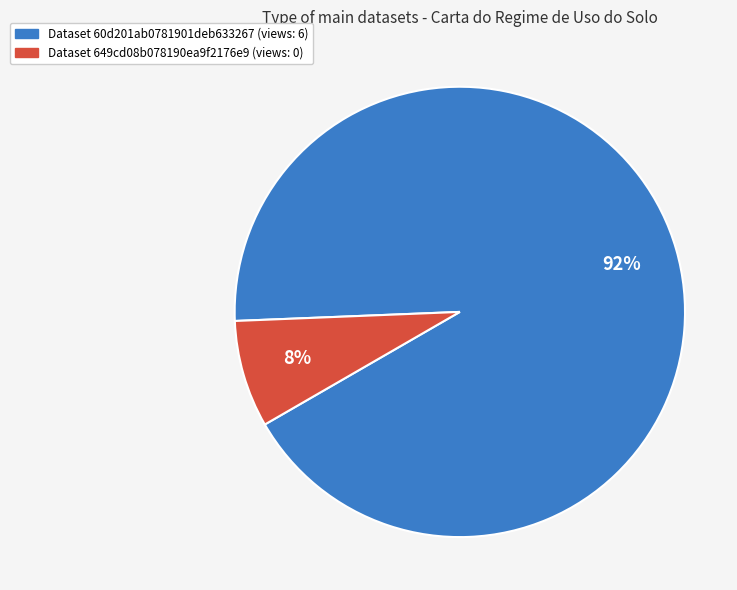

Is there any slice that represents more than half of the pie?

Yes